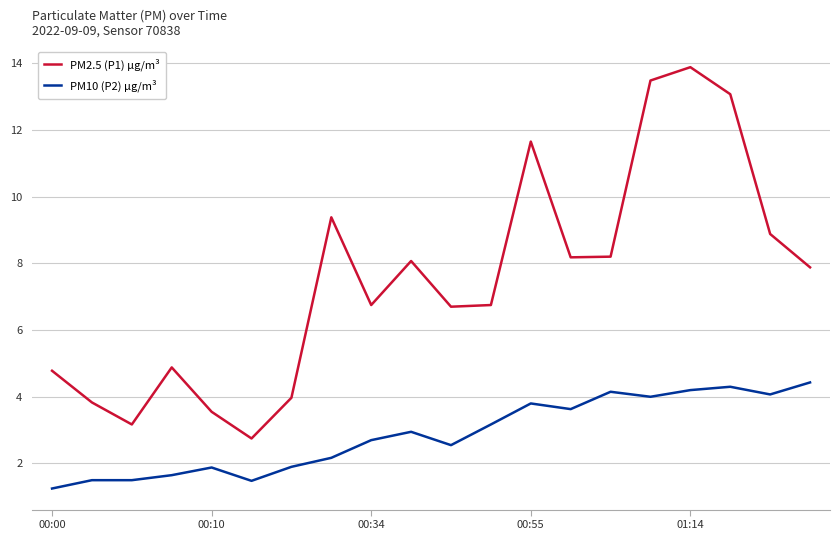

What is the maximum value shown in the chart?

13.9